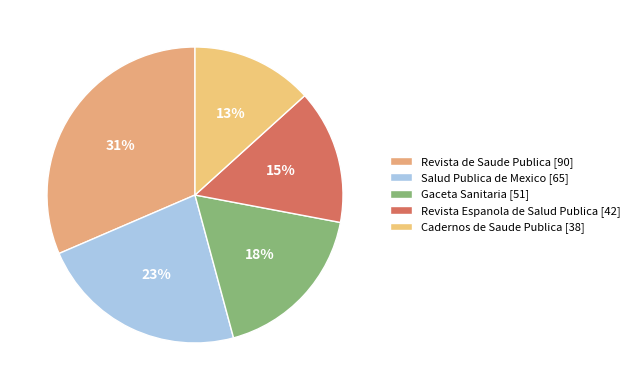

Does any single category account for the majority?

No